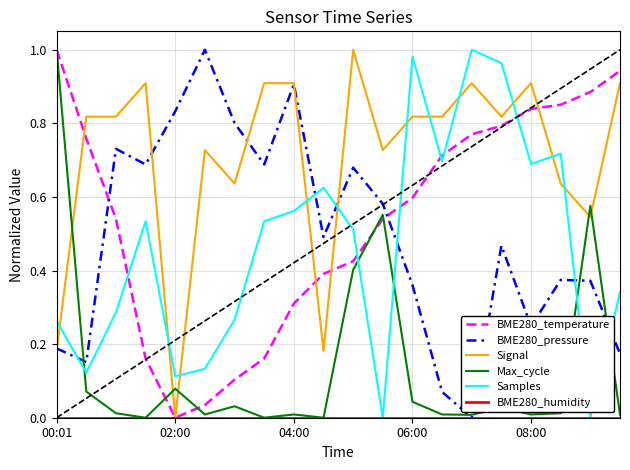

Which series has the largest total across all categories?

Signal